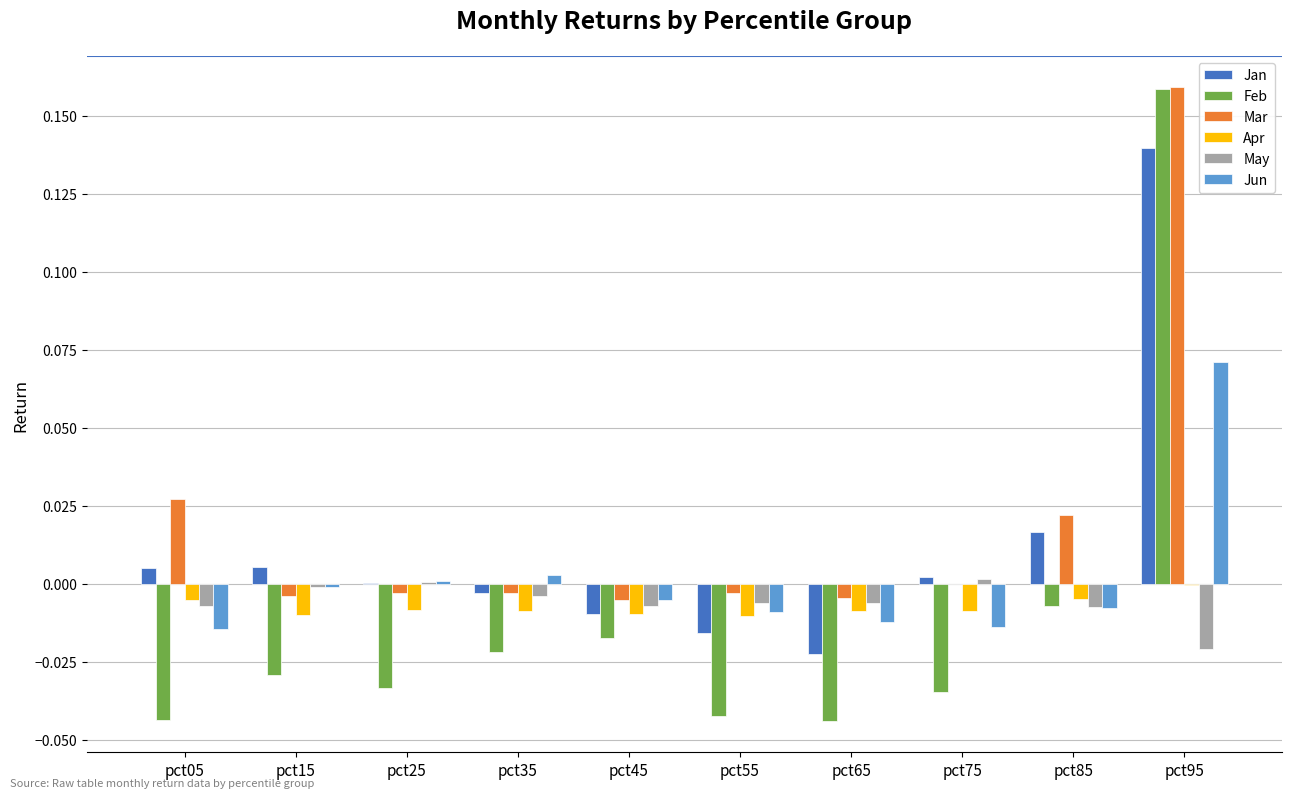

Is the value of Jan at pct15 greater than the value of May at pct35?

Yes